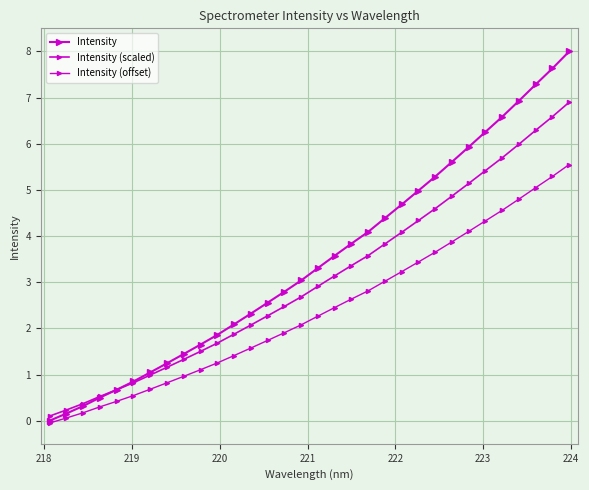

How many positive values does the Intensity series have?

31